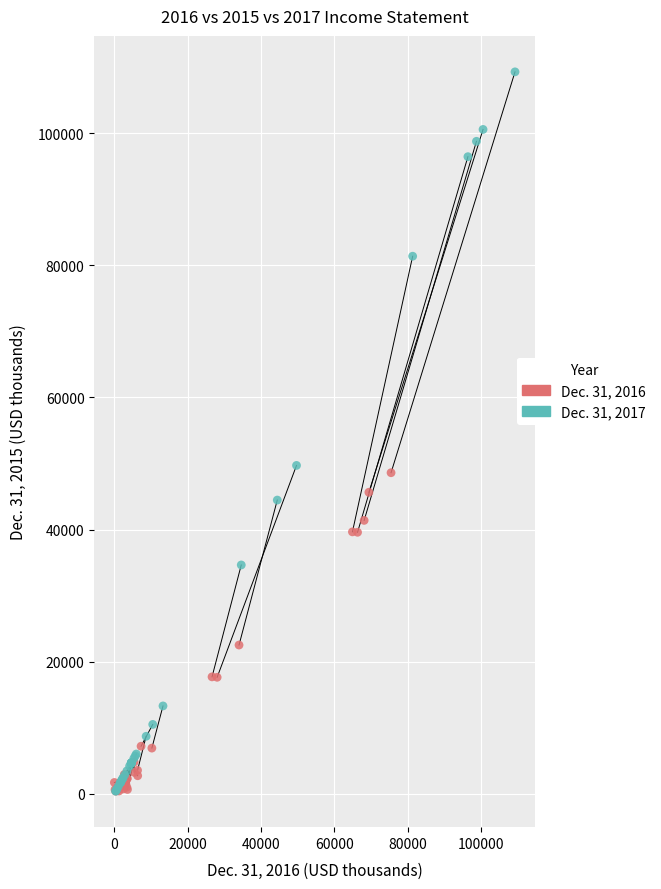

Which series contains the highest Y value?

Dec. 31, 2017